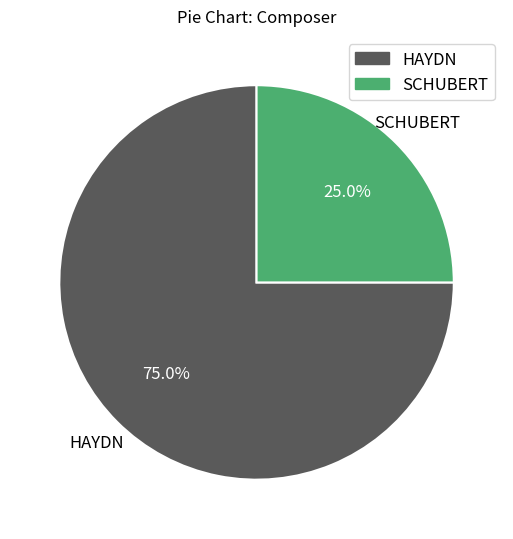

What is the largest slice in the pie chart?

HAYDN